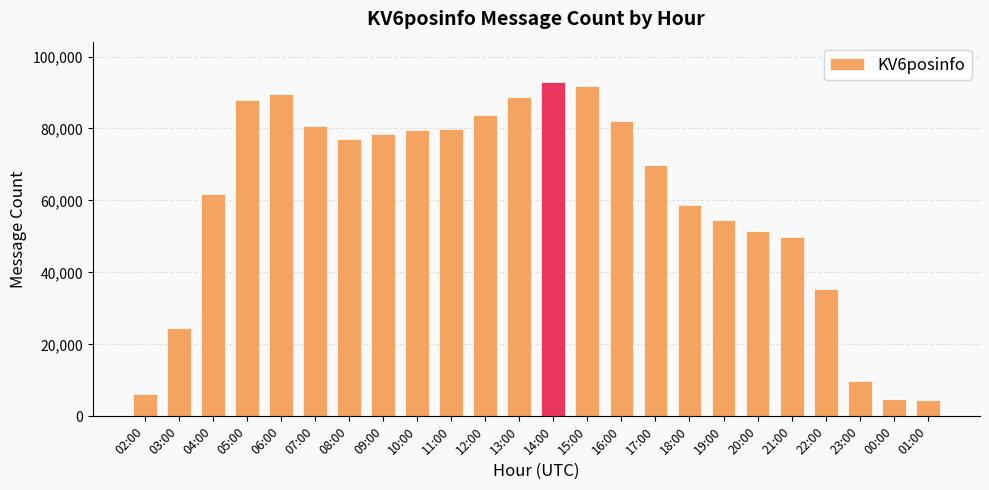

Is it true that the value at 08:00 is 53399?

False